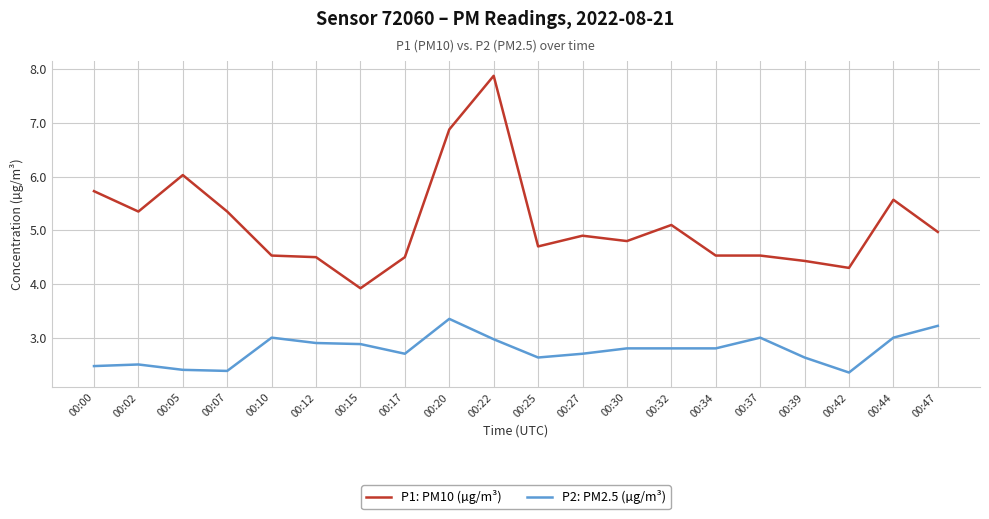

True or false: P2: PM2.5 (µg/m³) and P1: PM10 (µg/m³) intersect in this chart.

False